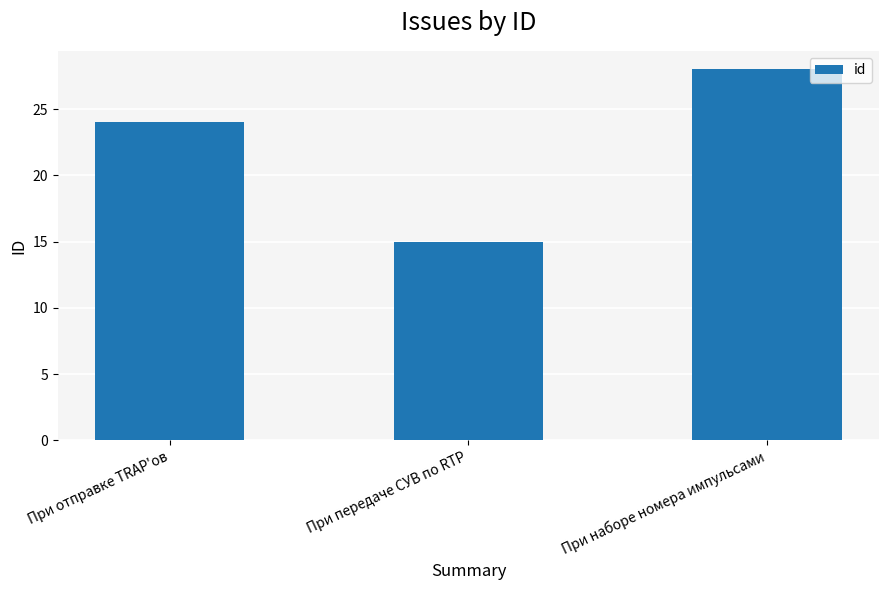

At which label is the value closest to 21?

При отправке TRAP'ов